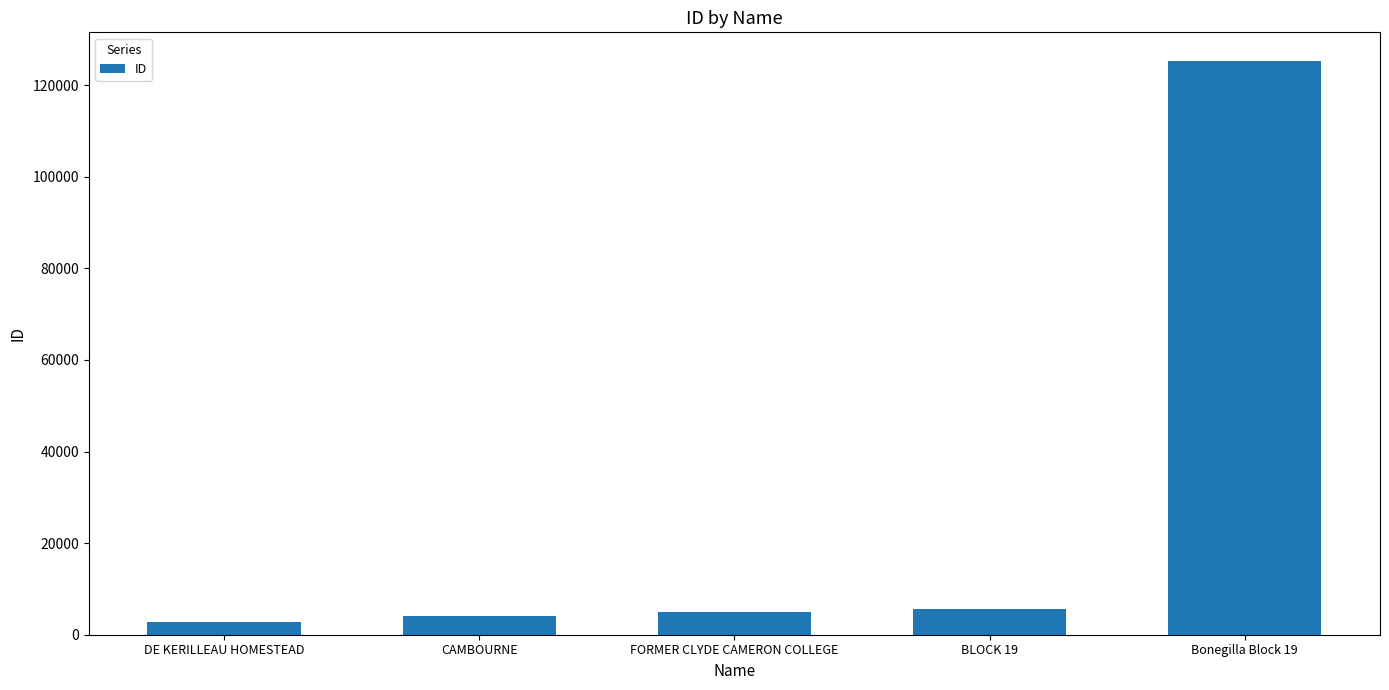

True or false: the data shows 5666 at BLOCK 19.

True